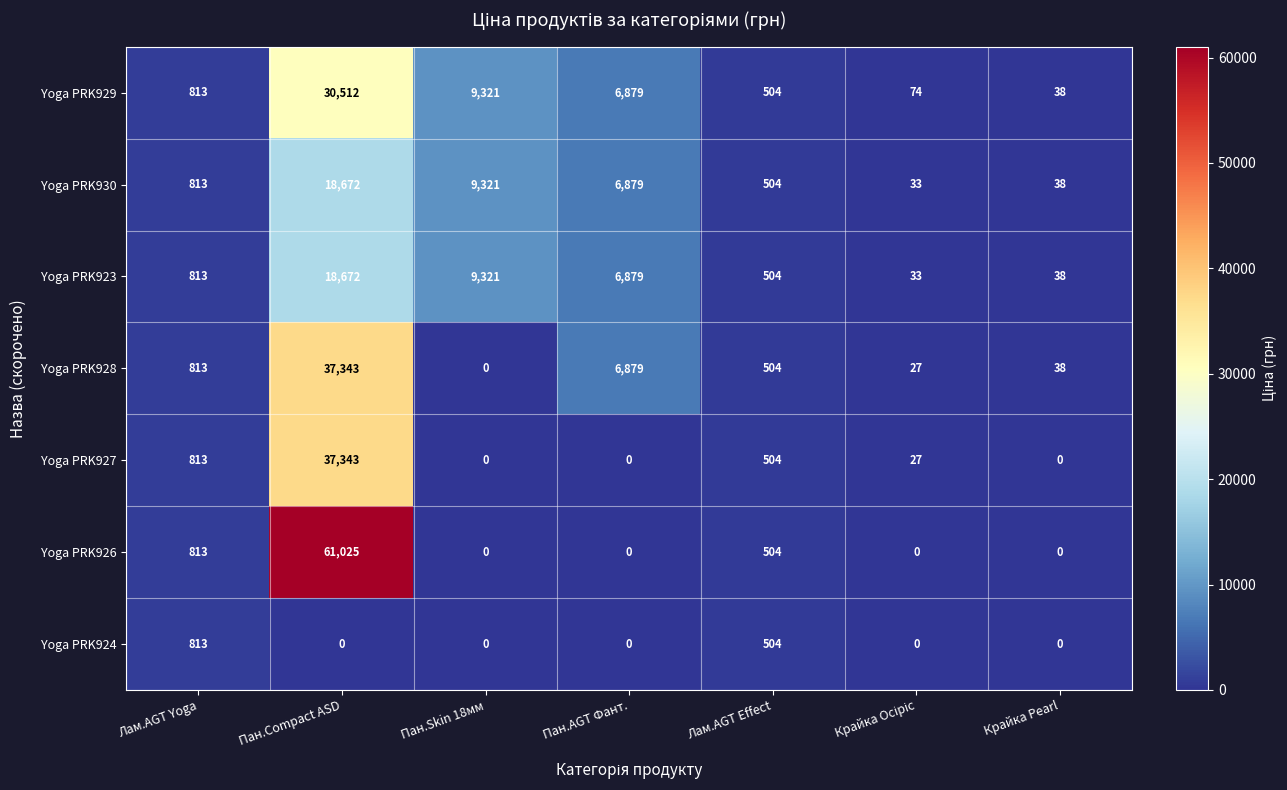

Which category has the highest value across all series?

Пан.Compact ASD